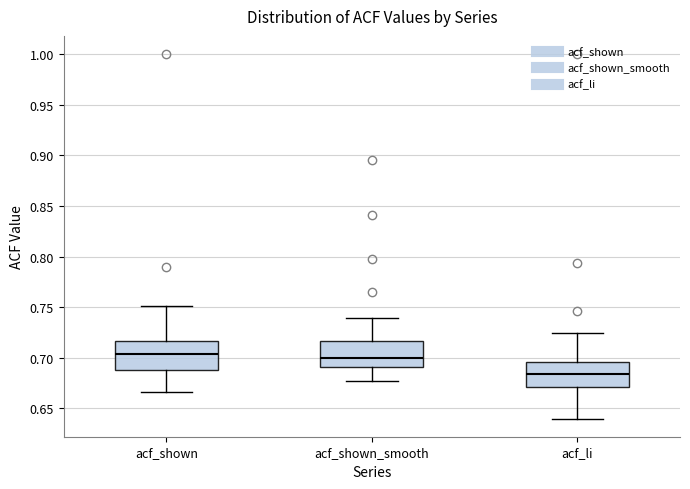

Which box has the lowest median line?

acf_li